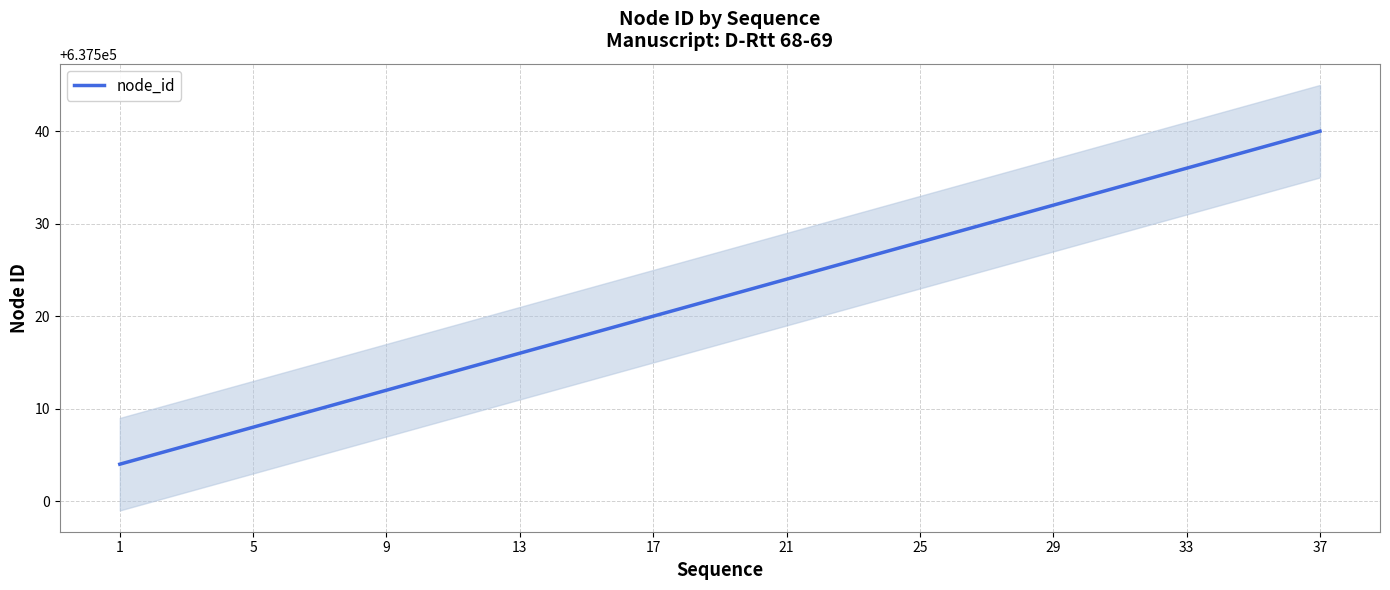

The node_id series shows 637536 at 33. True or false?

True